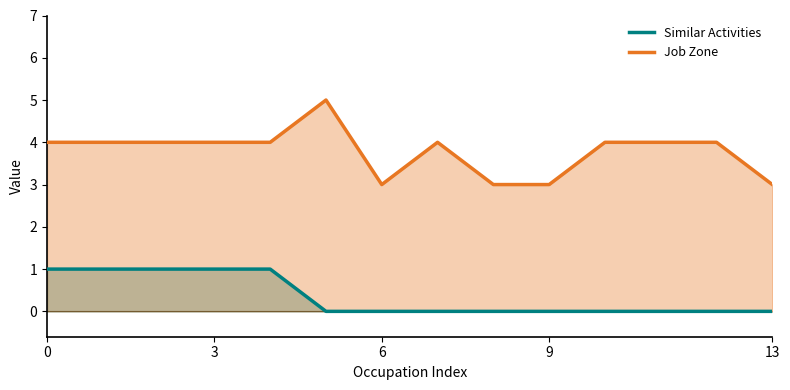

Is it true that Similar Activities equals 2 at 13?

False